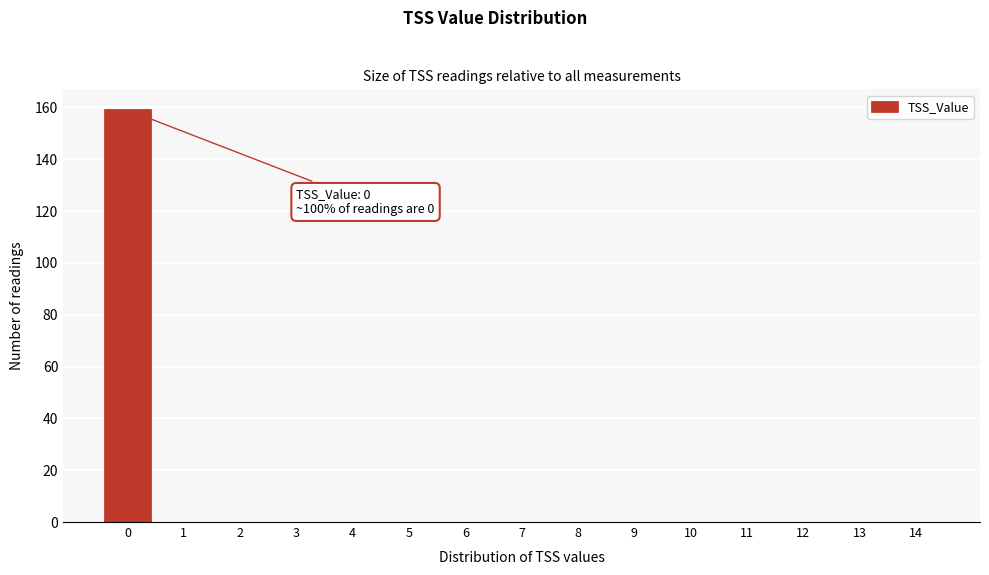

Reading left to right, extract all data points from this chart.

0=159	1=0	2=0	3=0	4=0	5=0	6=0	7=0	8=0	9=0	10=0	11=0	12=0	13=0	14=0